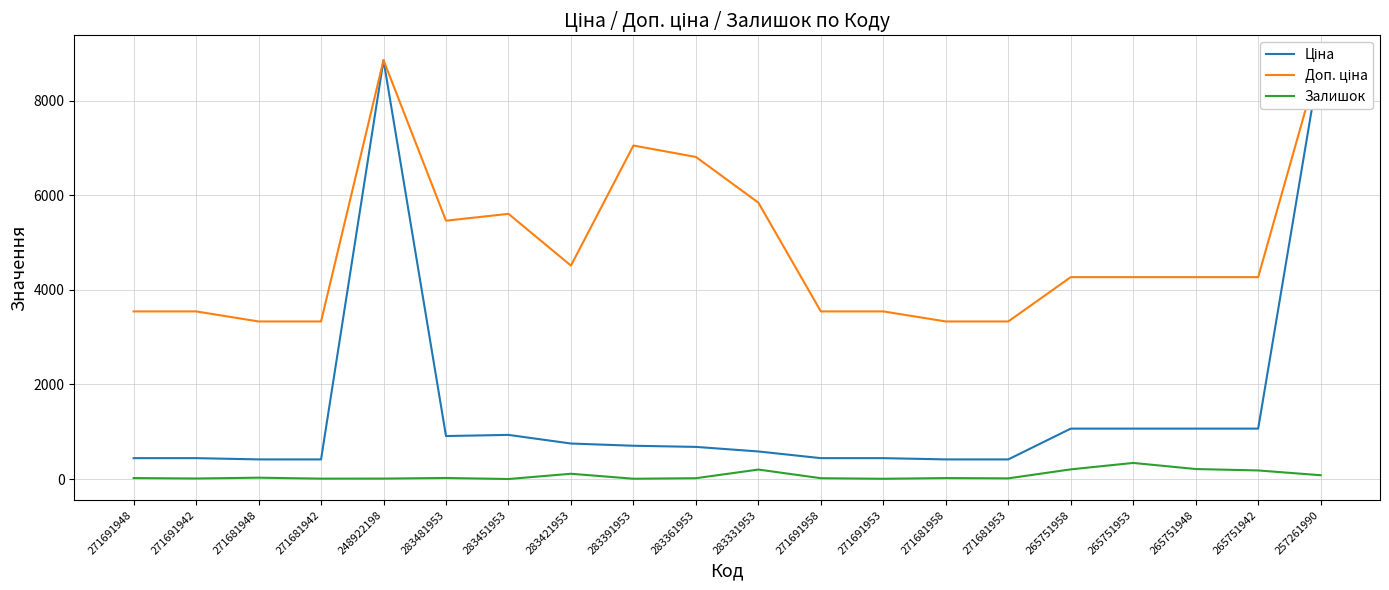

How many interior local peaks does the Доп. ціна series have?

3